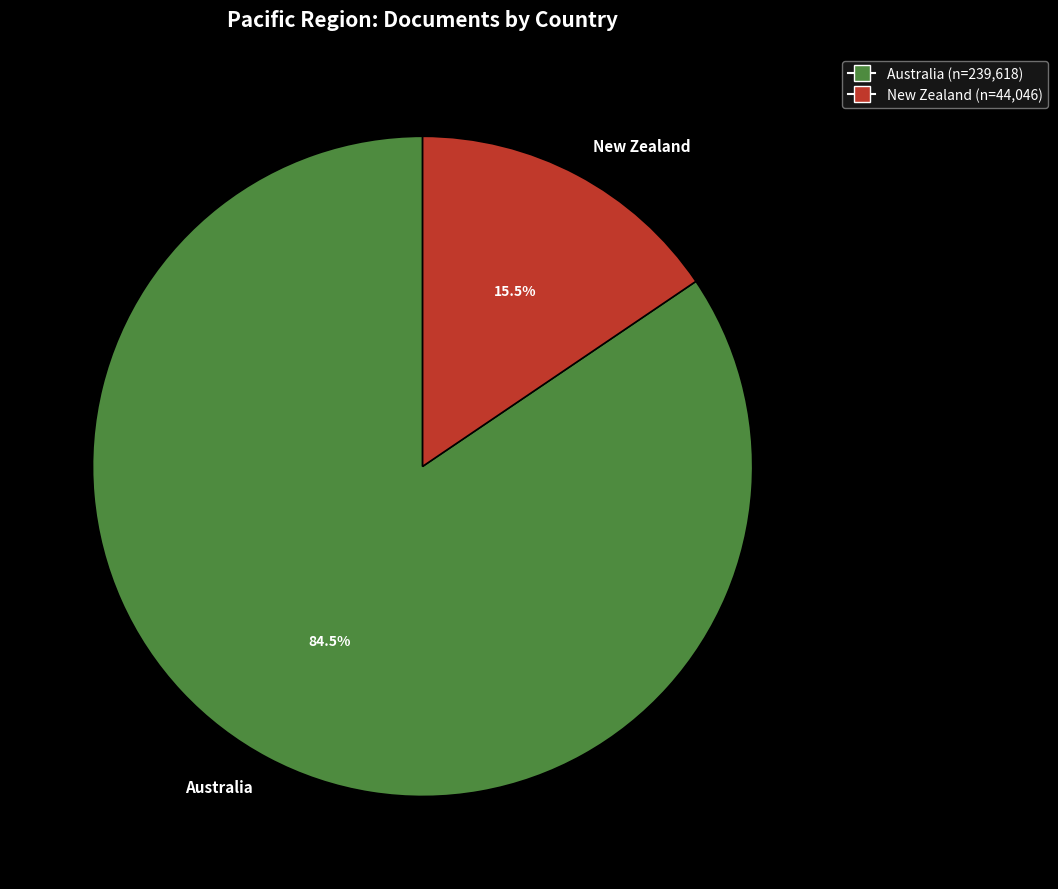

Does Australia represent more than half of the total?

Yes